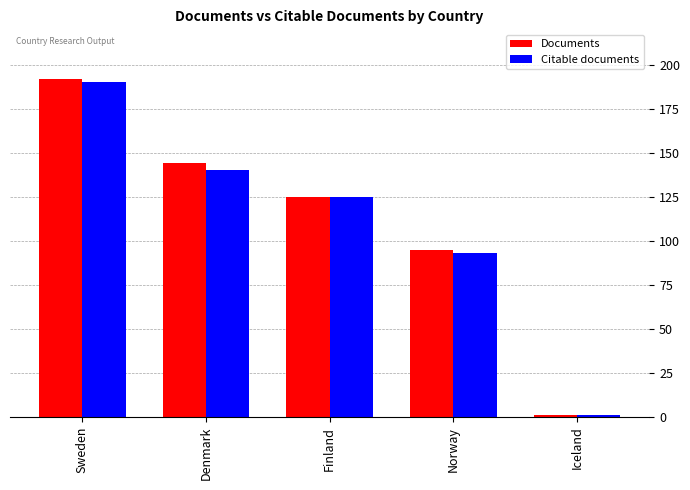

What is the value of the Citable documents bar at the 4th from the left?

93